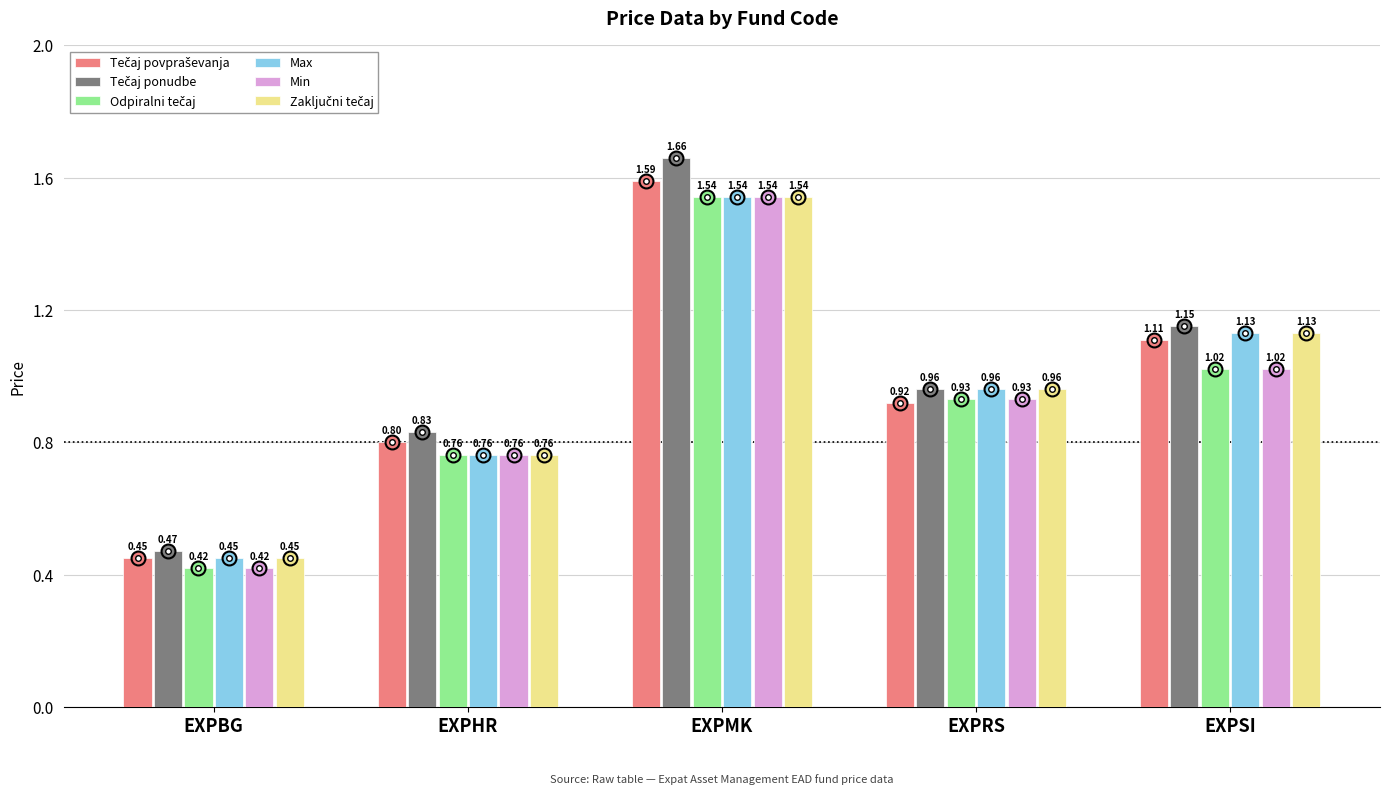

True or false: Max has a value of 0.8 at EXPHR.

True